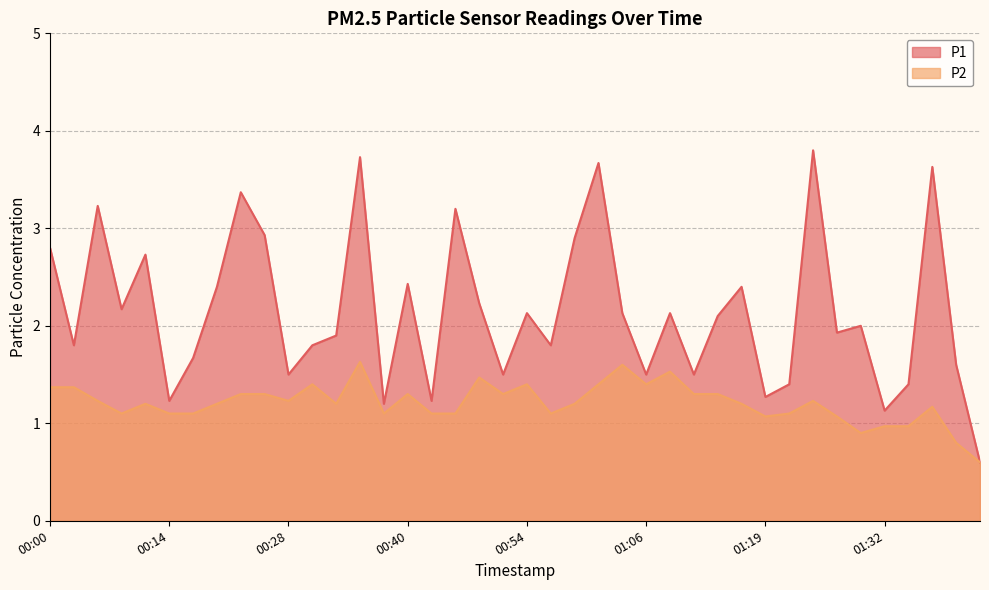

What is the minimum value shown in the chart?

0.6